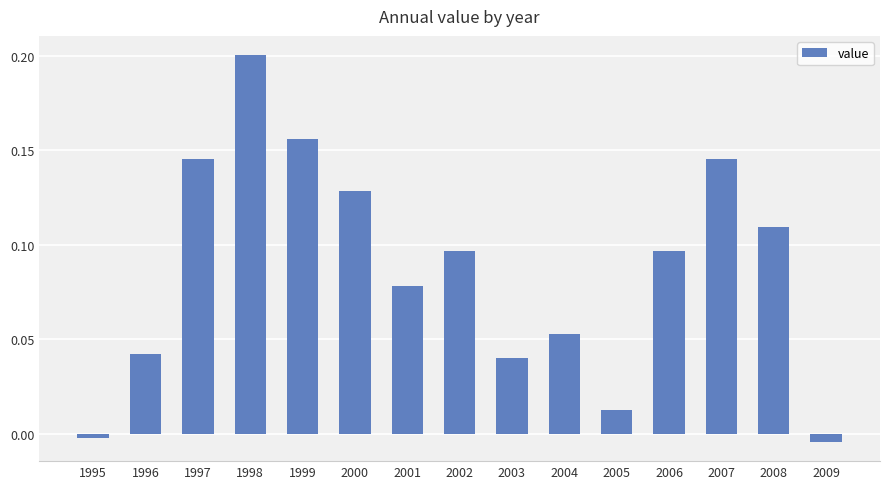

Count the number of values greater than 0.

13